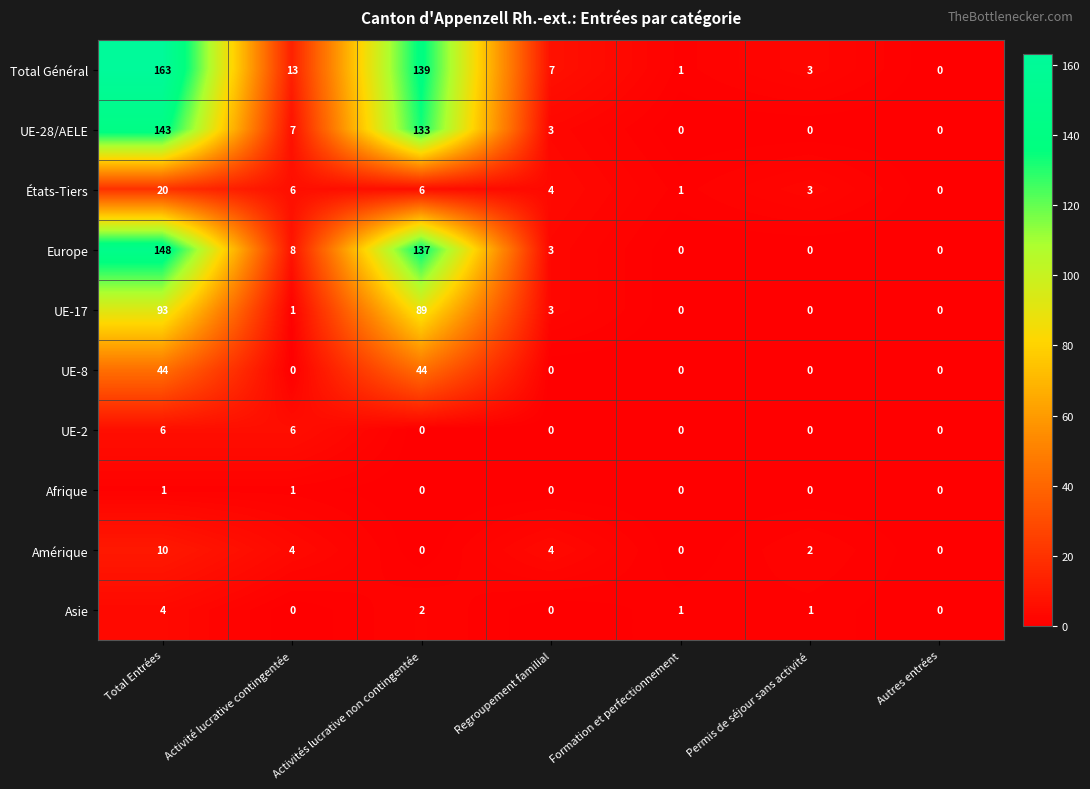

Which category has the highest value across all series?

Total Entrées